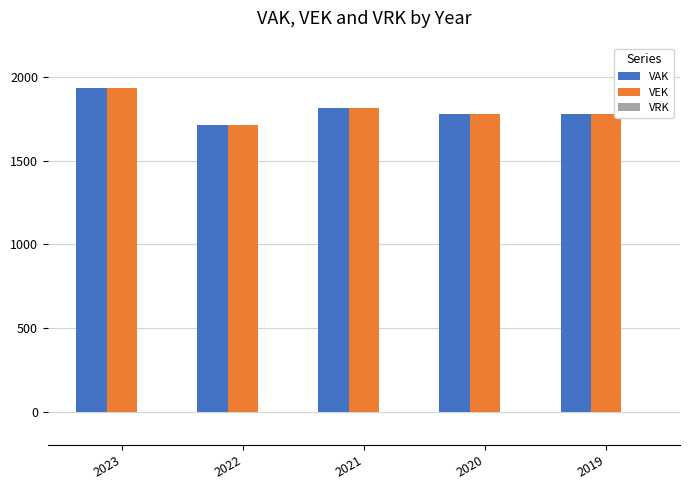

What is the value of the VEK bar at the 2nd from the left?

1715